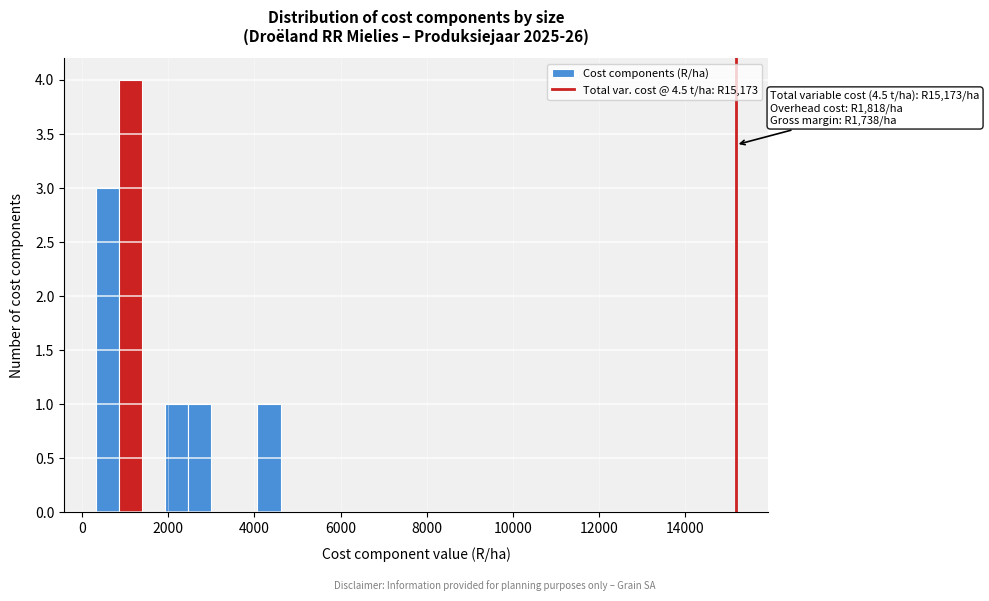

Around what value on the x-axis is the tallest bar? Give the approximate position of its centre, as read against the axis.

1200